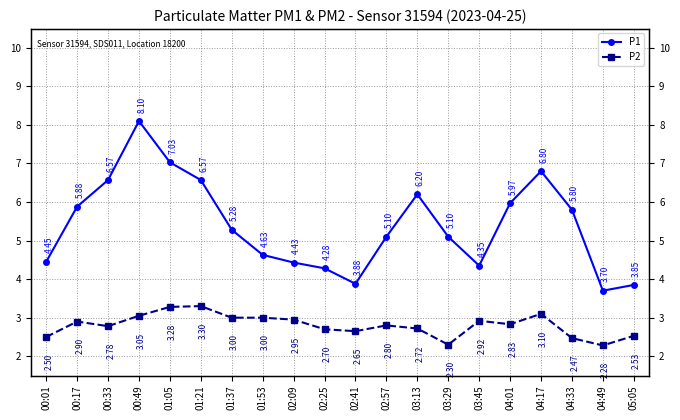

Where is the first local minimum for P1?

02:41